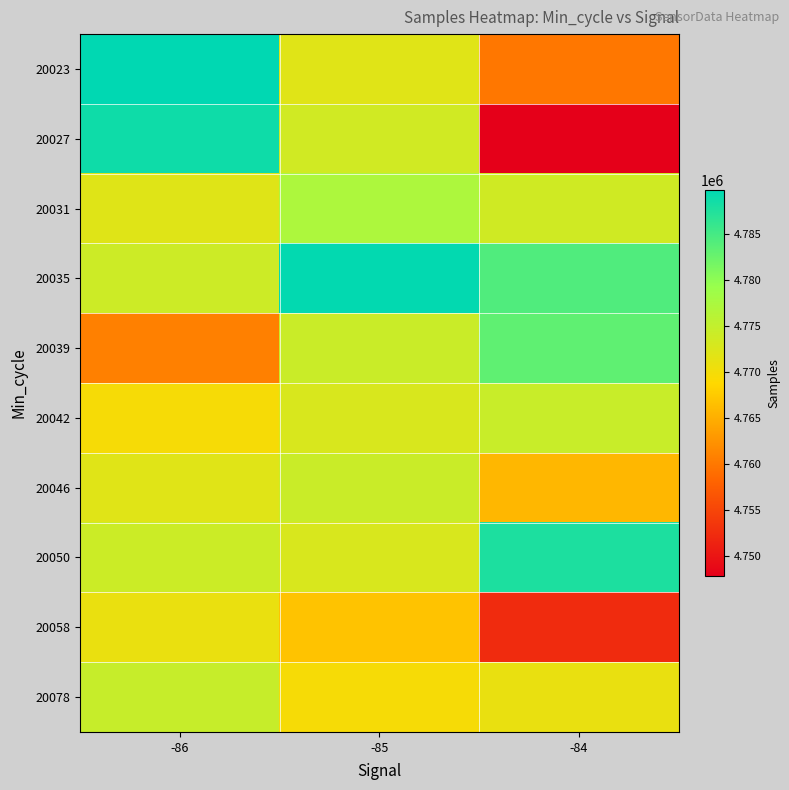

Reading left to right, transcribe all the data shown in this chart.

20023: -86=4789831	-85=4772018	-84=4759931
20027: -86=4788781	-85=4773655	-84=4747853
20031: -86=4772104	-85=4777273	-84=4773697
20035: -86=4774043	-85=4789641	-84=4784330
20039: -86=4760732	-85=4774409	-84=4783258
20042: -86=4769680	-85=4772857	-84=4774499
20046: -86=4771972	-85=4774409	-84=4765822
20050: -86=4774137	-85=4772828	-84=4787812
20058: -86=4770918	-85=4766950	-84=4752407
20078: -86=4774587	-85=4769680	-84=4771124